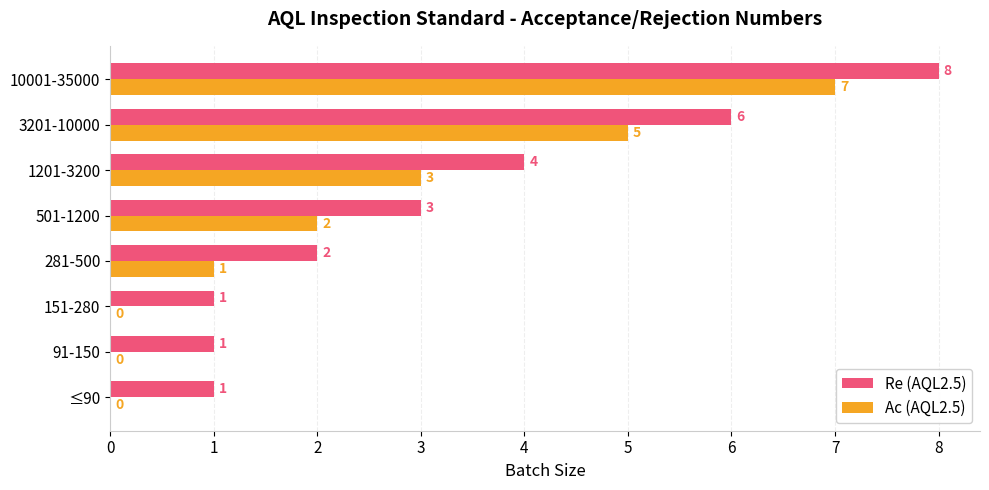

At which category is the sum across all series the highest?

10001-35000